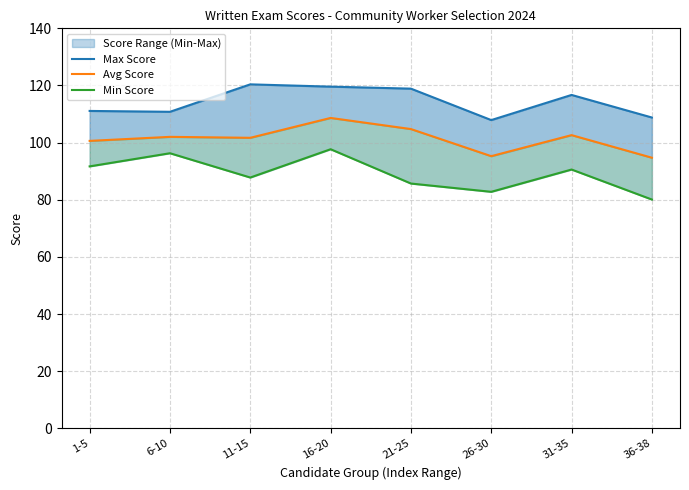

Rank the series by their maximum value, from lowest to highest.

Min Score, Avg Score, Max Score